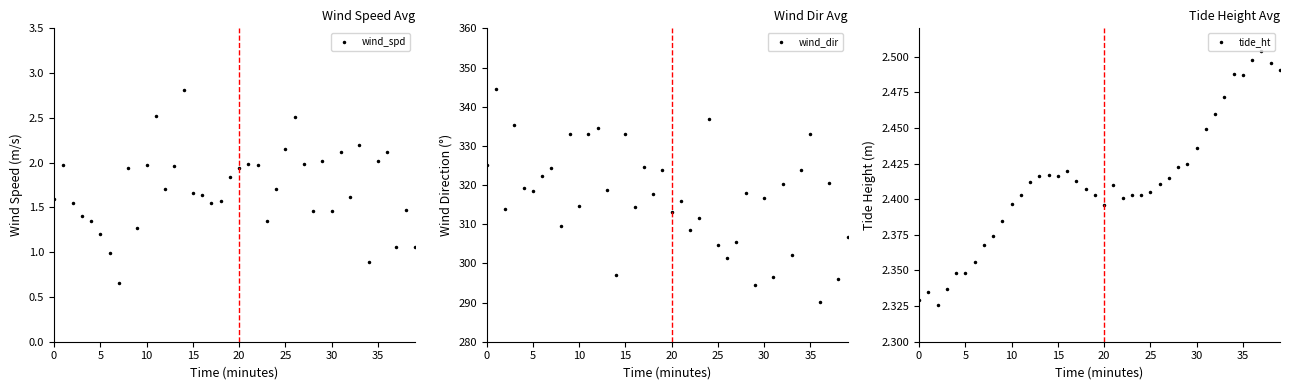

Reading left to right, list all the values displayed in this chart.

wind_spd: 1.6	2.0	1.6	1.4	1.3	1.2	1.0	0.7	1.9	1.3	2.0	2.5	1.7	2.0	2.8	1.7	1.6	1.5	1.6	1.8	1.9	2.0	2.0	1.3	1.7	2.1	2.5	2.0	1.5	2.0	1.5	2.1	1.6	2.2	0.9	2.0	2.1	1.1	1.5	1.1
wind_dir: 325.1	344.6	313.8	335.3	319.2	318.5	322.3	324.2	309.6	333.1	314.6	333.1	334.5	318.7	297.0	333.0	314.3	324.7	317.7	323.7	313.1	315.9	308.6	311.5	336.8	304.7	301.4	305.6	317.9	294.4	316.7	296.6	320.2	302.2	323.9	333.0	290.2	320.6	295.9	306.9
tide_ht: 2.3	2.3	2.3	2.3	2.3	2.3	2.4	2.4	2.4	2.4	2.4	2.4	2.4	2.4	2.4	2.4	2.4	2.4	2.4	2.4	2.4	2.4	2.4	2.4	2.4	2.4	2.4	2.4	2.4	2.4	2.4	2.4	2.5	2.5	2.5	2.5	2.5	2.5	2.5	2.5